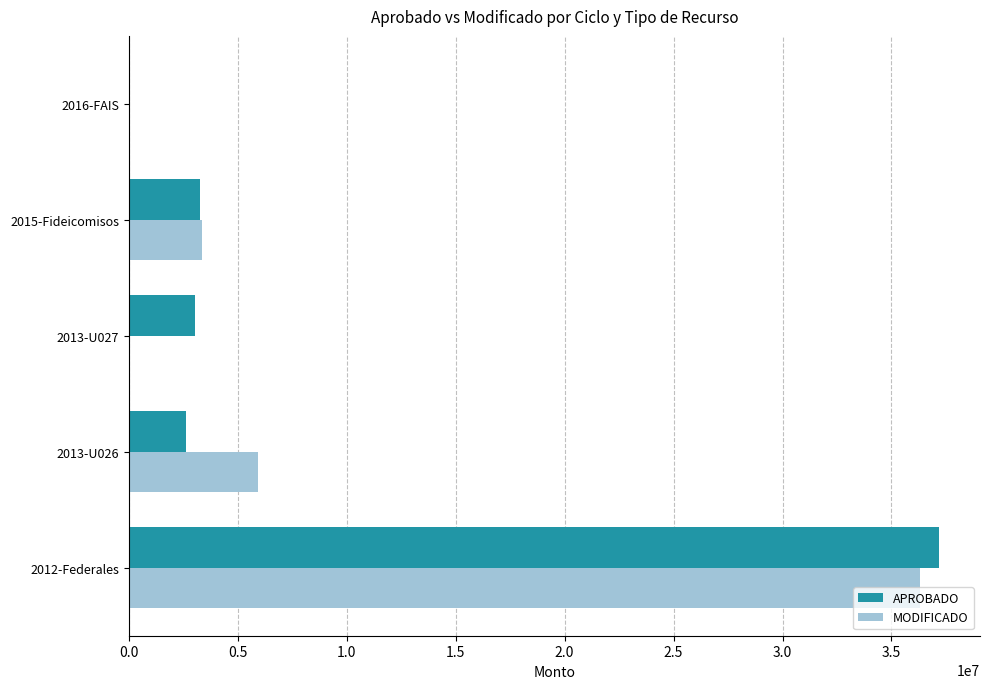

The value of MODIFICADO at 2013-U027 is 0. True or false?

True